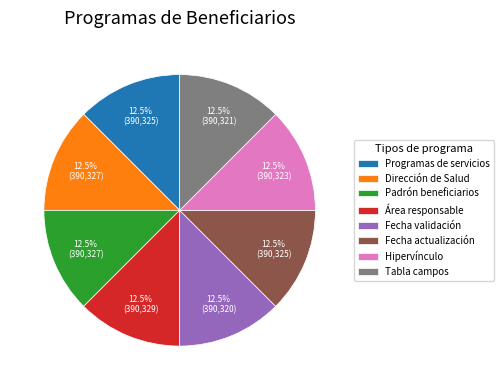

How many segments does this pie chart have?

8